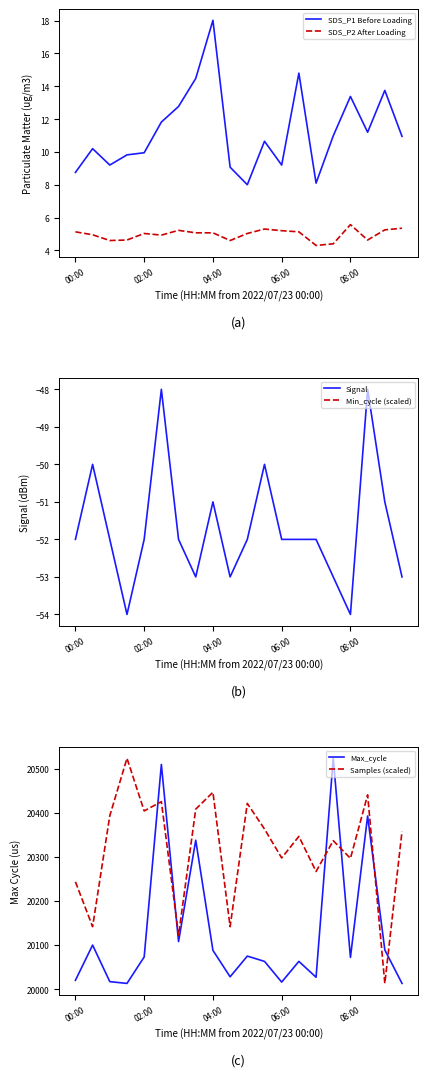

The value of SDS_P2 After Loading at 06:00 is 5.2. True or false?

True